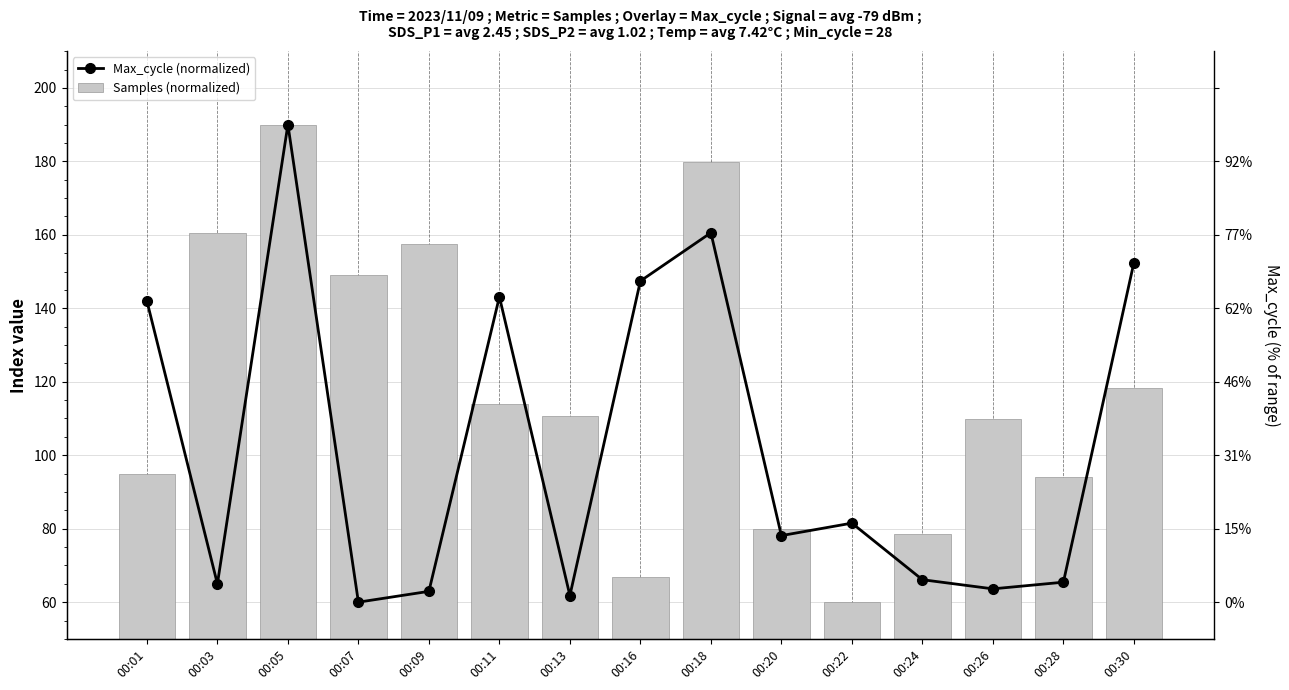

The value of Max_cycle (normalized) at 00:05 is 190.0. True or false?

True